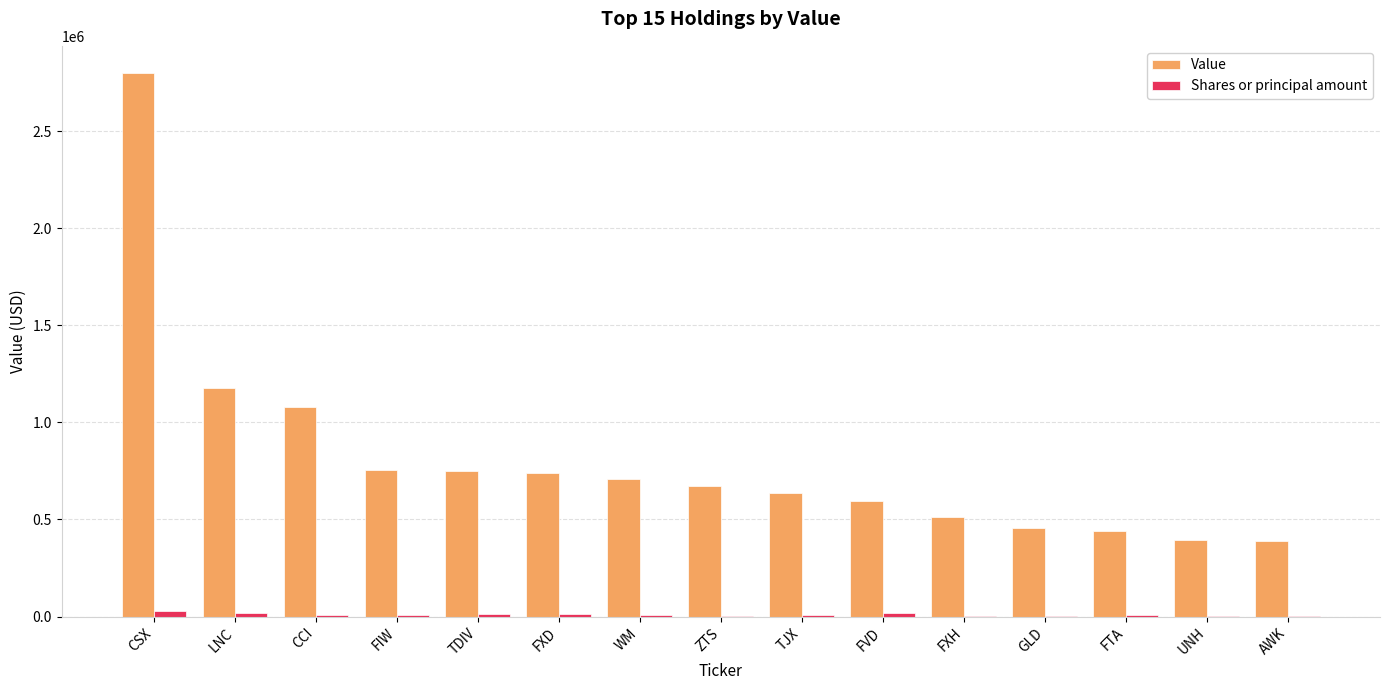

At which category is the sum across all series the highest?

CSX